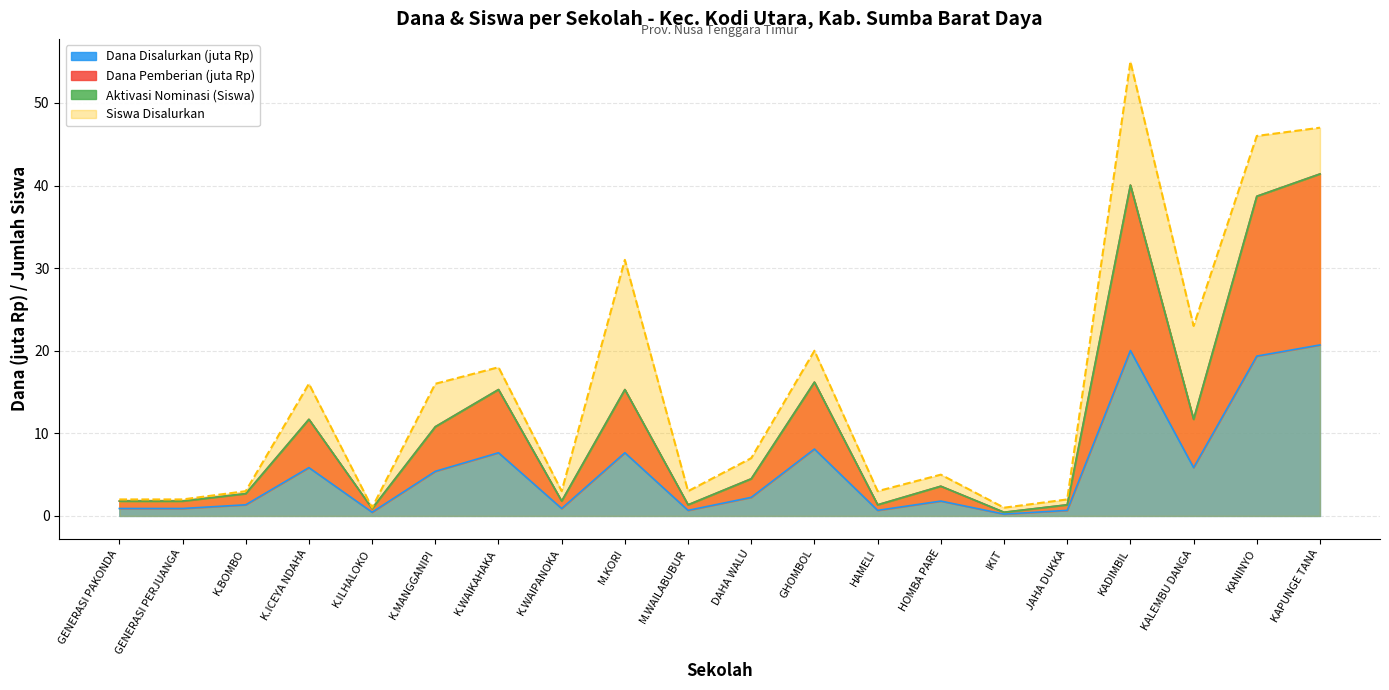

The value of Siswa Disalurkan at KAPUNGE TANA is 47.0. True or false?

True